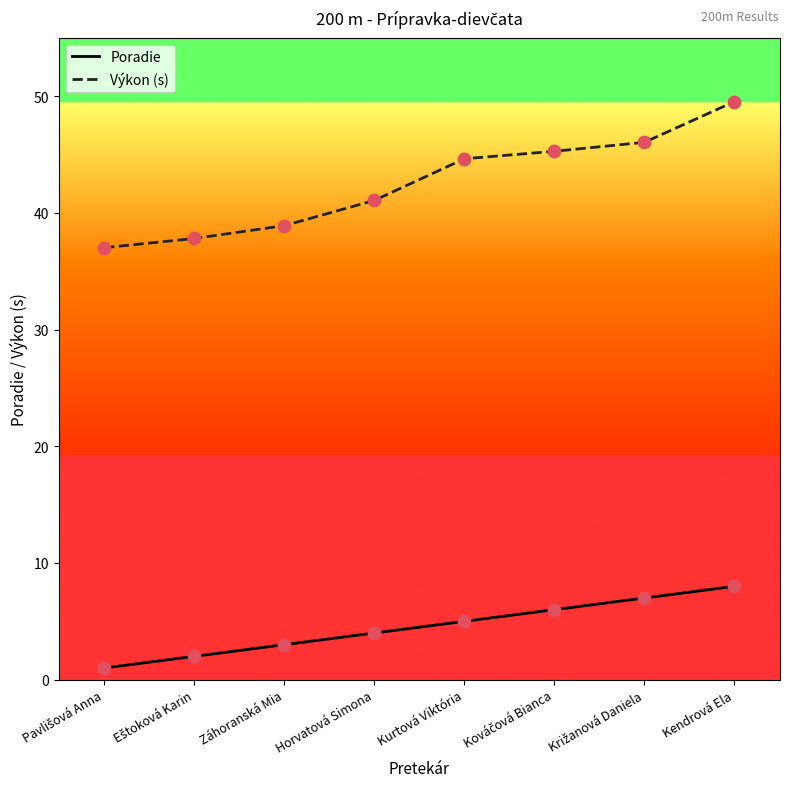

Read the Výkon (s) value at Kendrová Ela.

49.5